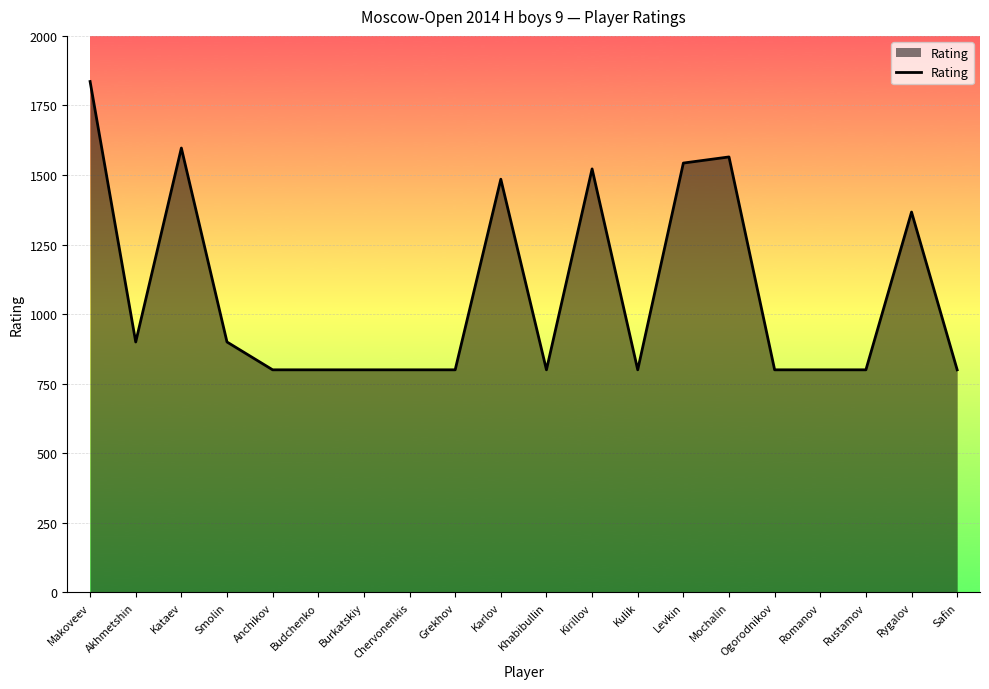

At which category does the data reach its first local valley?

Akhmetshin